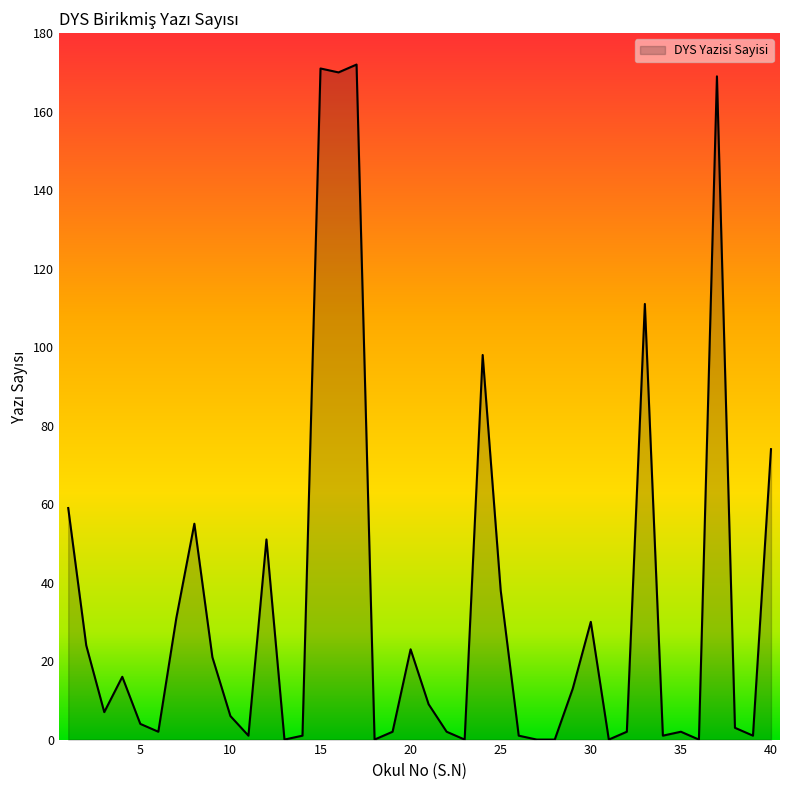

What is the maximum value shown in the chart?

172